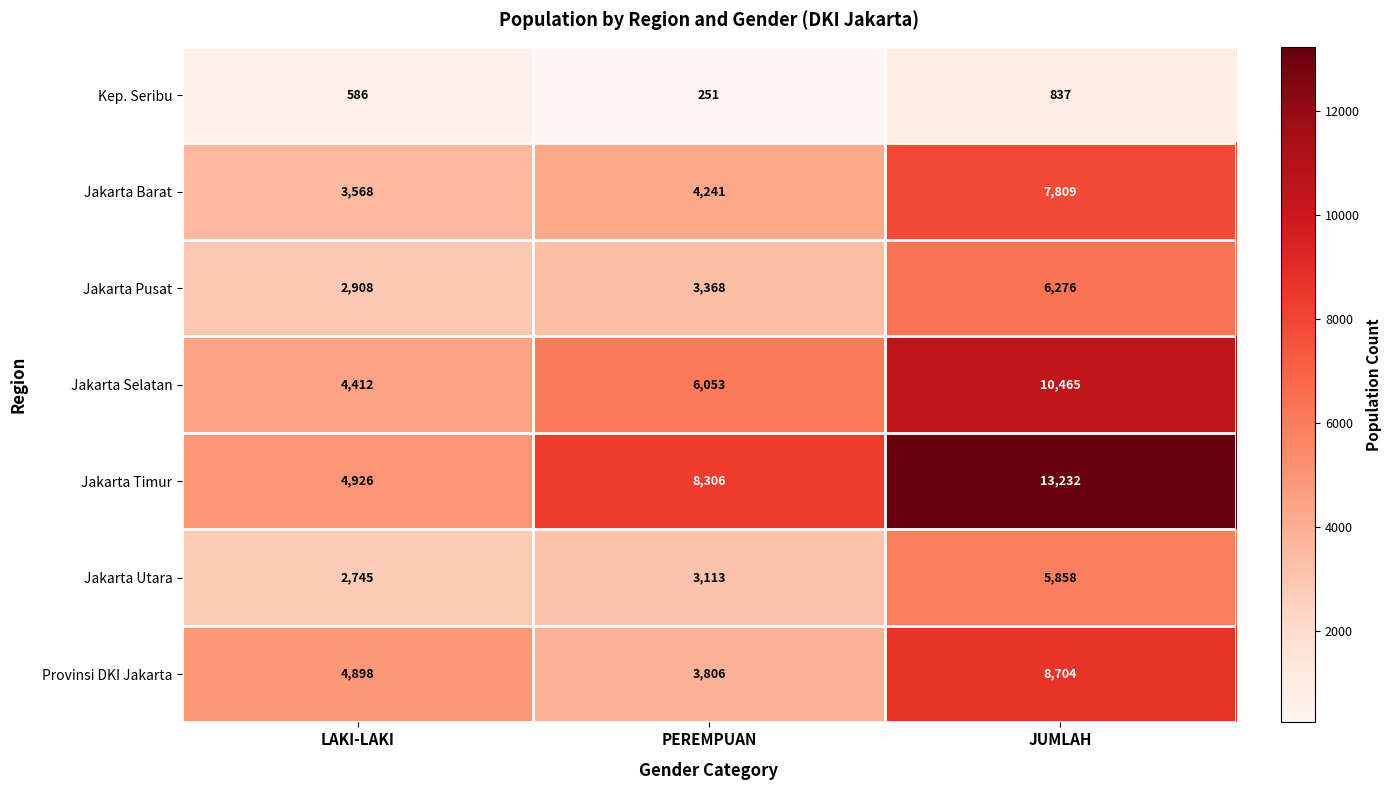

At how many categories does at least one series exceed 3115?

3